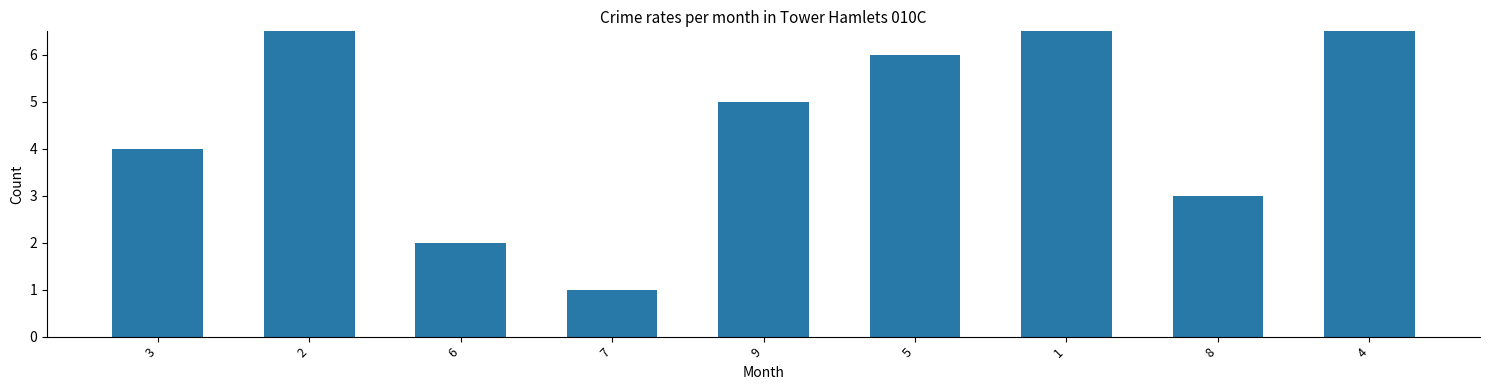

Reading left to right, what are all the values shown in this chart?

4	7	2	1	5	6	8	3	9